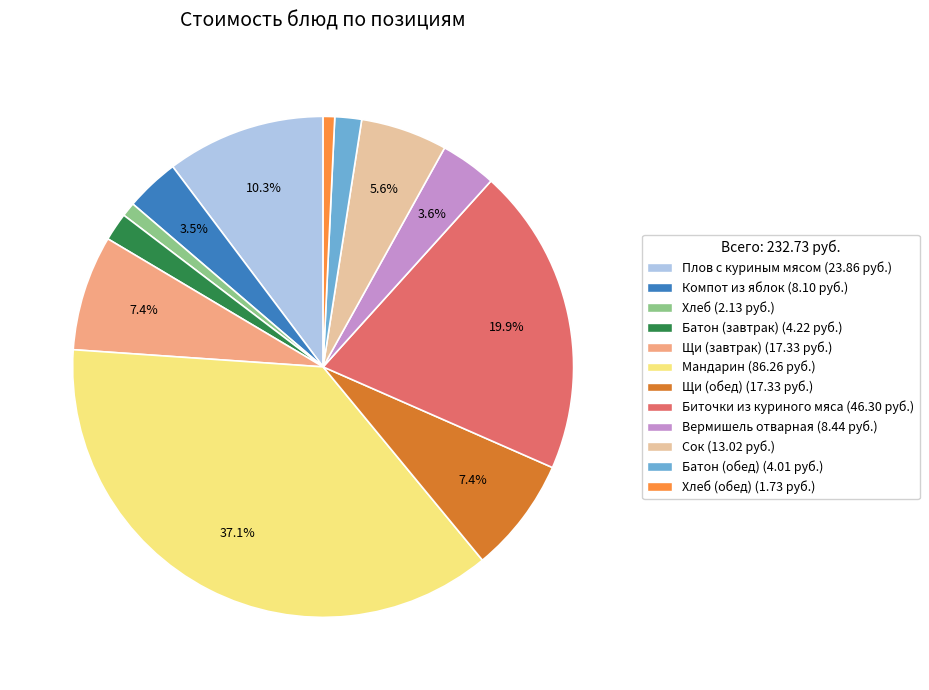

Does Плов с куриным мясом (23.86 руб.) represent more than half of the total?

No